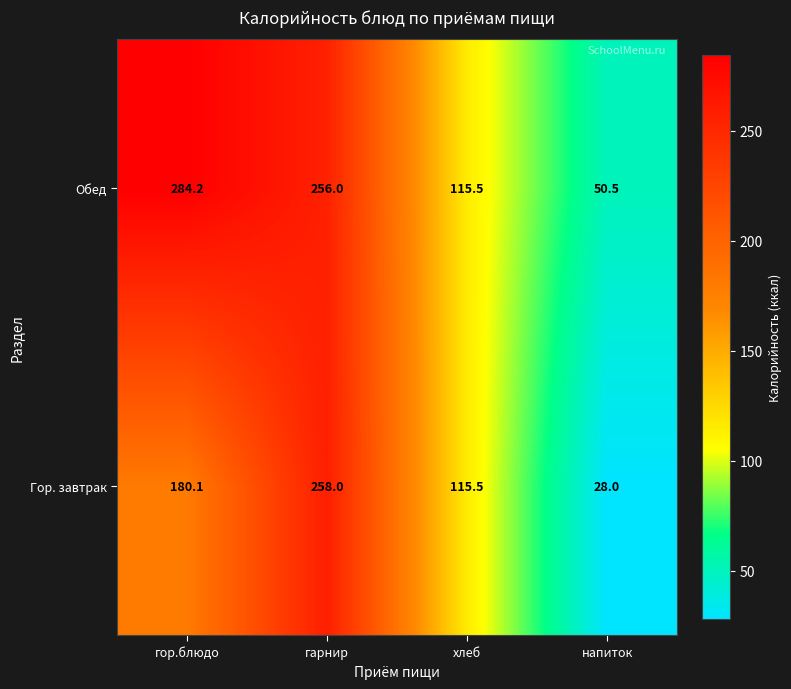

Is it true that Обед equals 21.9 at напиток?

False